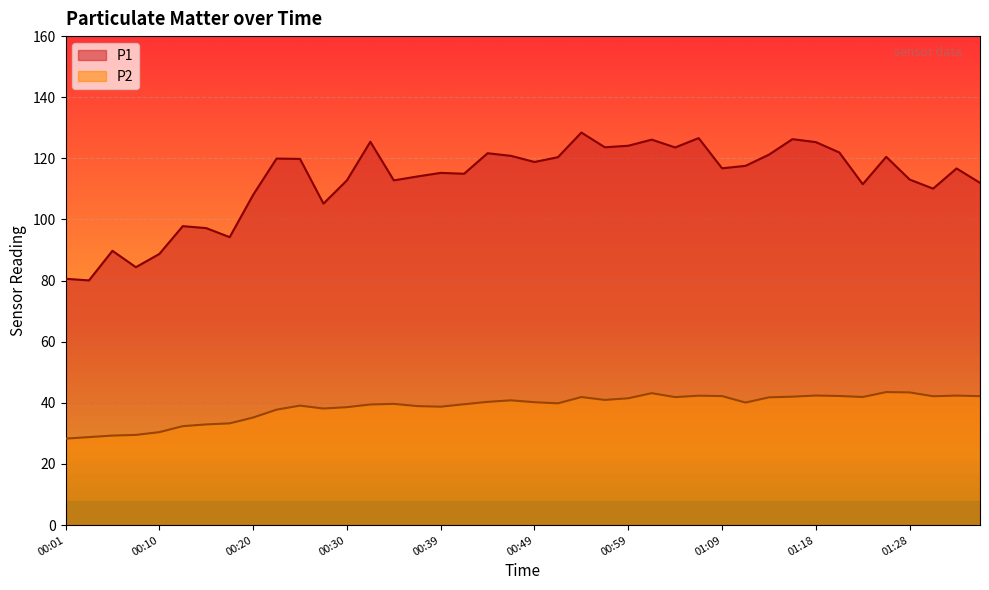

Which category has the highest value in the P2 series?

01:26